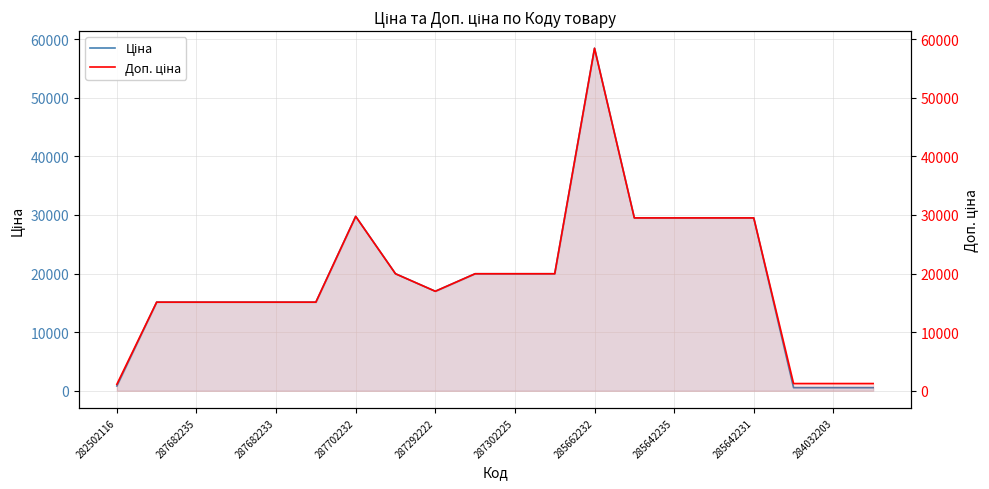

What is the difference between the maximum and second lowest values in the Доп. ціна series?

57191.2